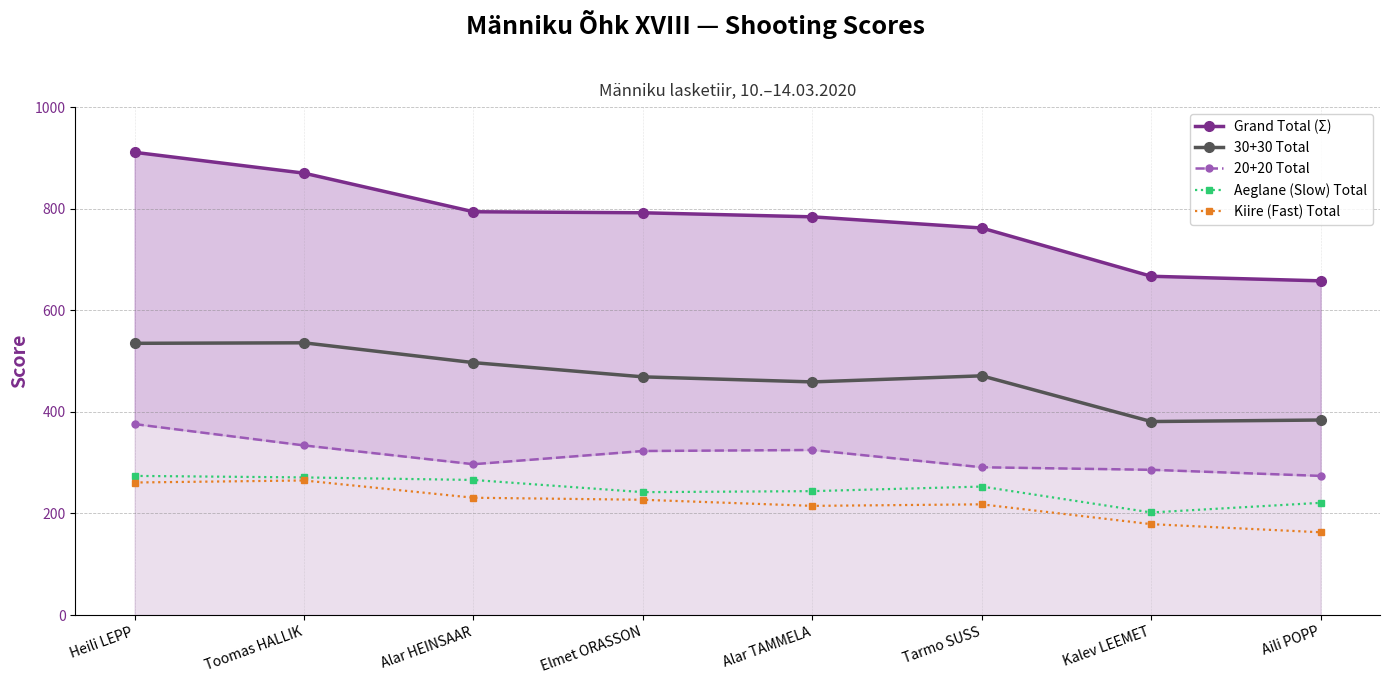

What is the difference between the second highest and minimum values in the Grand Total (Σ) series?

212